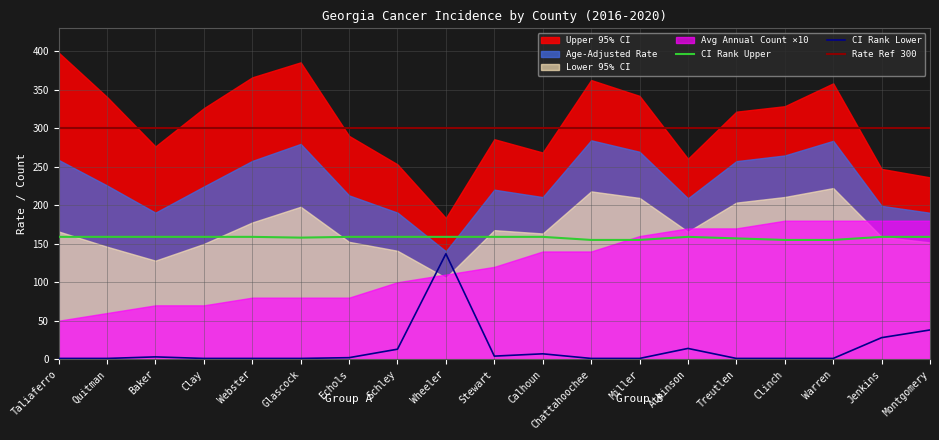

Reading left to right, transcribe all the data shown in this chart.

Age-Adjusted Rate: 259.0	225.8	190.5	224.4	257.7	279.8	212.9	190.5	140.3	220.3	210.7	284.5	269.6	209.1	257.4	264.8	283.8	199.3	190.3
Lower 95% CI: 166.0	146.2	128.1	149.8	177.7	198.1	152.5	140.9	105.7	167.7	163.4	218.1	209.6	165.7	203.5	210.8	222.4	159.0	151.8
Upper 95% CI: 398.5	340.8	276.5	326.2	366.3	385.8	290.2	253.2	183.5	285.9	268.6	362.8	342.2	260.5	321.7	328.8	358.5	247.3	236.3
Avg Annual Count: 5.0	6.0	7.0	7.0	8.0	8.0	8.0	10.0	11.0	12.0	14.0	14.0	16.0	17.0	17.0	18.0	18.0	18.0	18.0
CI Rank Lower: 1.0	1.0	3.0	1.0	1.0	1.0	2.0	13.0	137.0	4.0	7.0	1.0	1.0	14.0	1.0	1.0	1.0	28.0	38.0
CI Rank Upper: 159.0	159.0	159.0	159.0	159.0	158.0	159.0	159.0	159.0	159.0	159.0	155.0	155.0	159.0	157.0	155.0	155.0	159.0	159.0